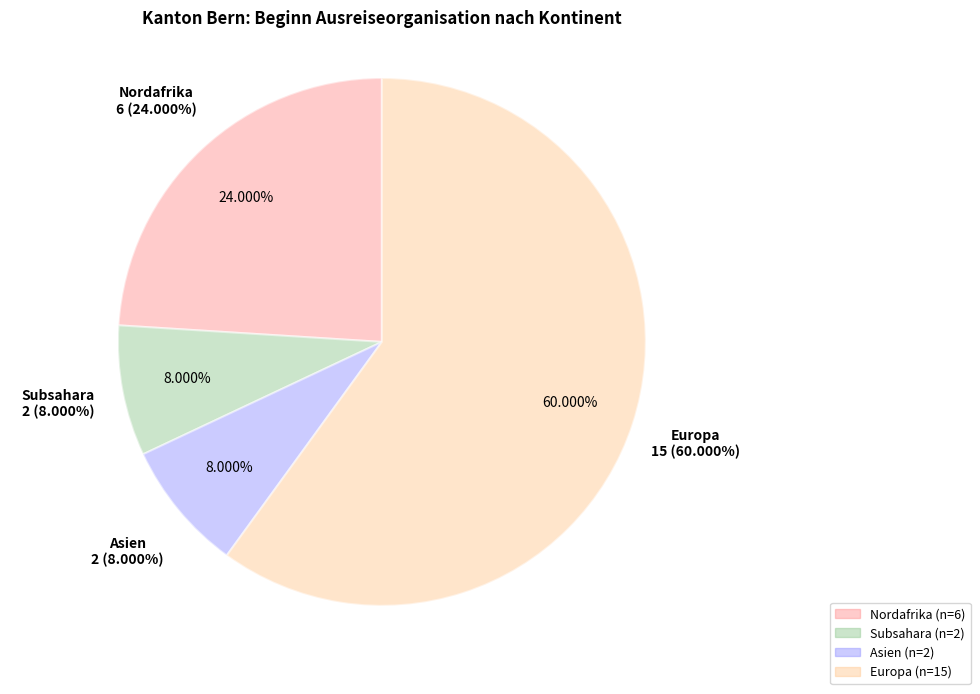

Which category accounts for the majority?

Europa